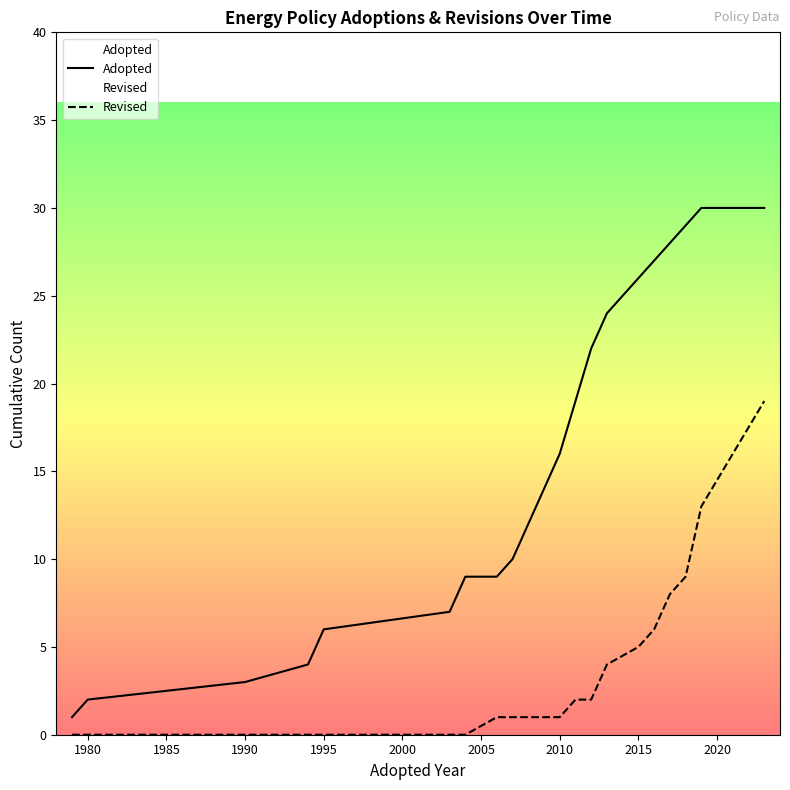

What is the maximum value shown in the chart?

30